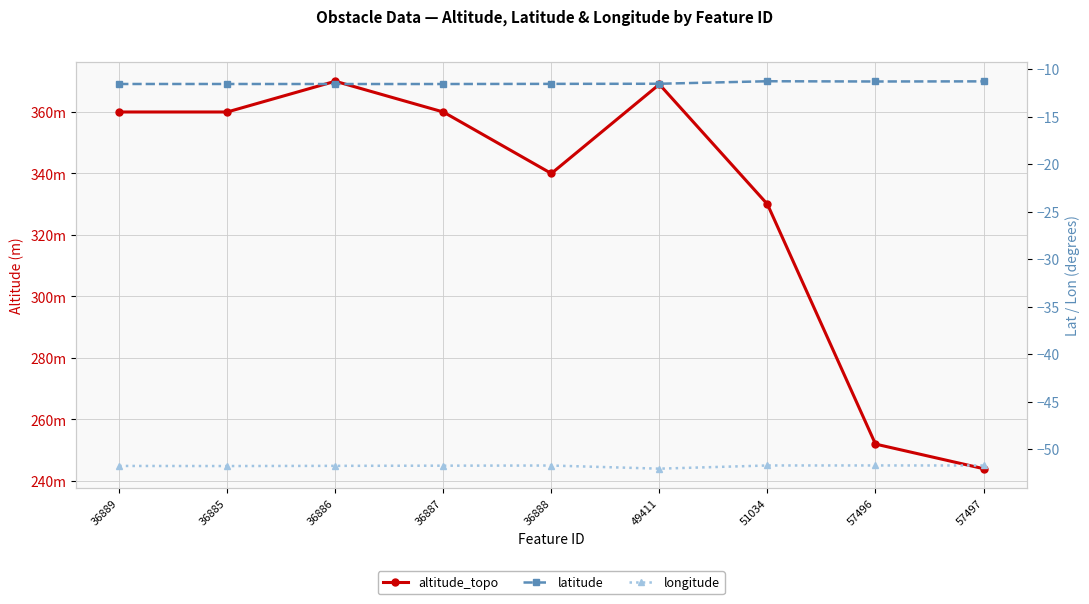

Reading left to right, extract all data points from this chart.

altitude_topo: 36889=360.0	36885=360.0	36886=370.0	36887=360.0	36888=340.0	49411=369.0	51034=330.0	57496=252.0	57497=244.0
latitude: 36889=-11.6	36885=-11.6	36886=-11.6	36887=-11.6	36888=-11.6	49411=-11.6	51034=-11.3	57496=-11.3	57497=-11.3
longitude: 36889=-51.7	36885=-51.7	36886=-51.7	36887=-51.7	36888=-51.7	49411=-52.0	51034=-51.7	57496=-51.7	57497=-51.7